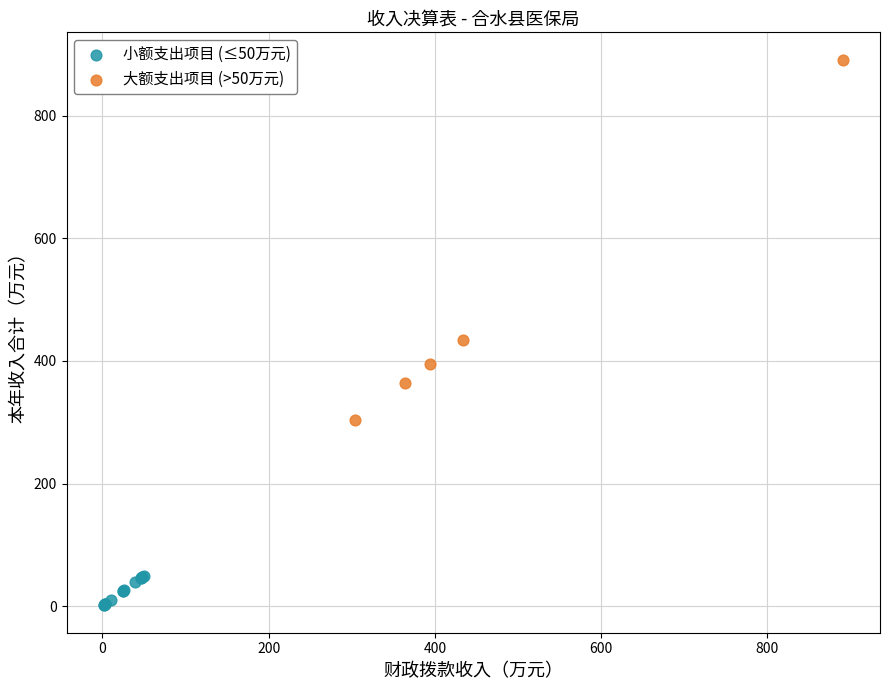

Which series has the largest Y range (max minus min)?

大额支出项目 (>50万元)